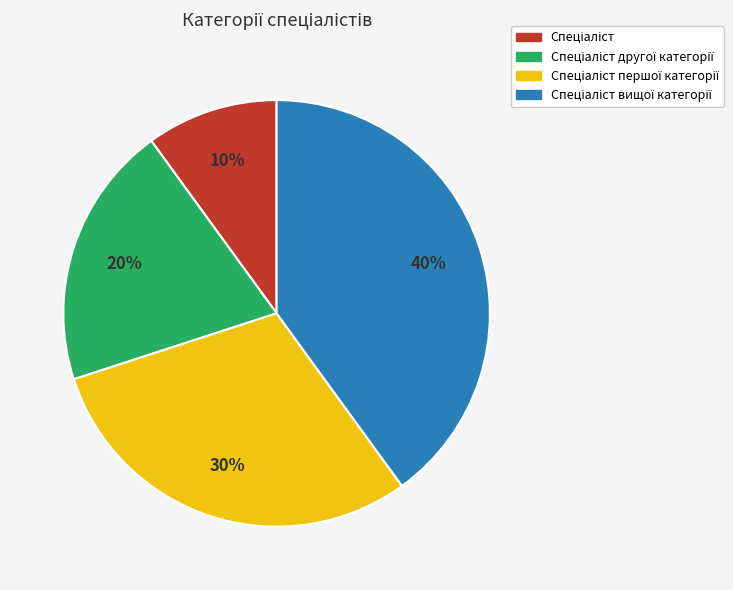

To the nearest percent, what is the difference between the largest and smallest slice percentages?

30%